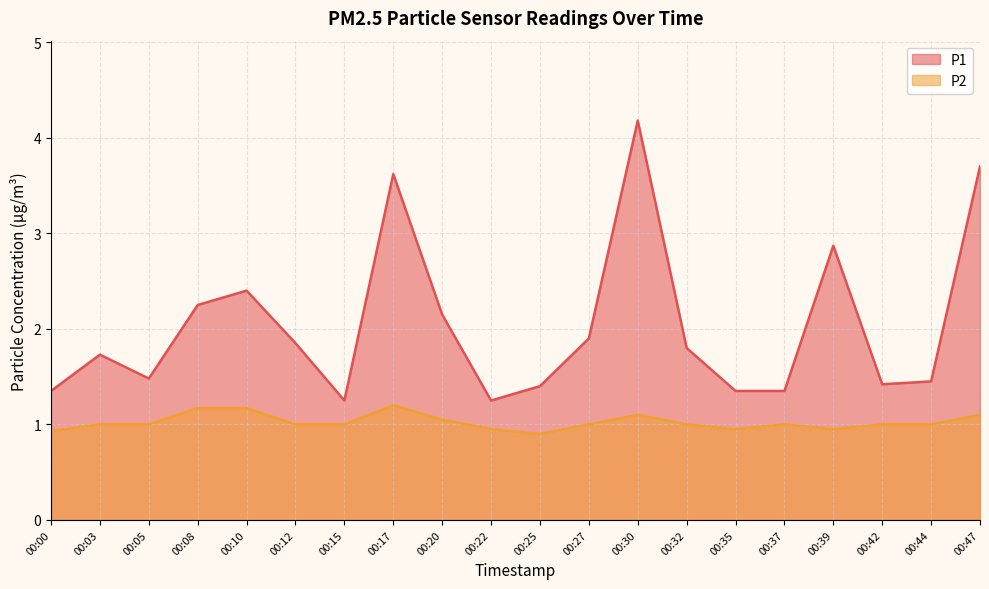

List the series in order of their overall mean, lowest first.

P2, P1